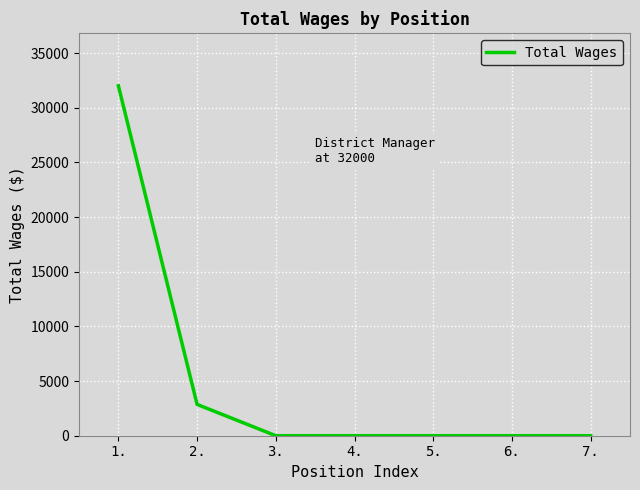

How many lines are shown in the chart?

1